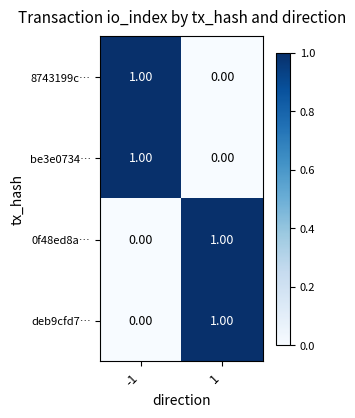

How many categories are shown in the chart?

2